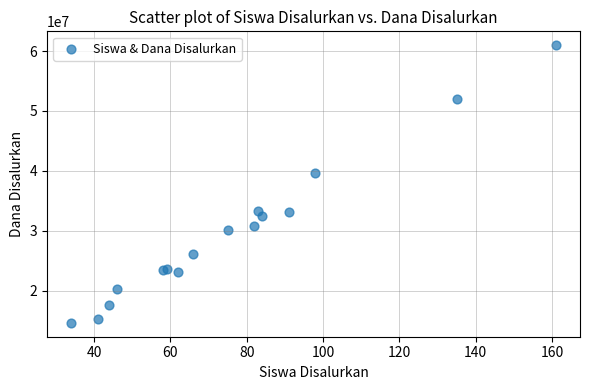

What Y value in the scatter plot is closest to 37800000?

39600000